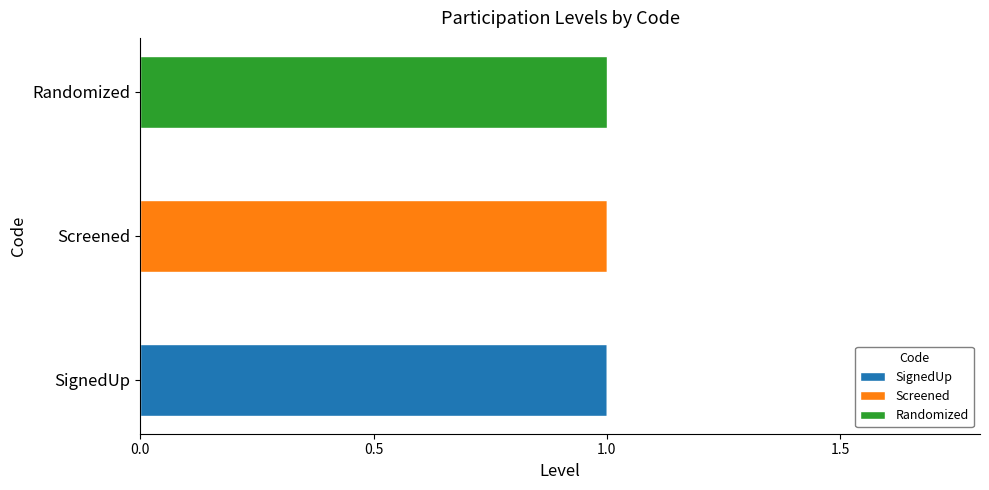

Is it true that SignedUp equals 1 at SignedUp?

True